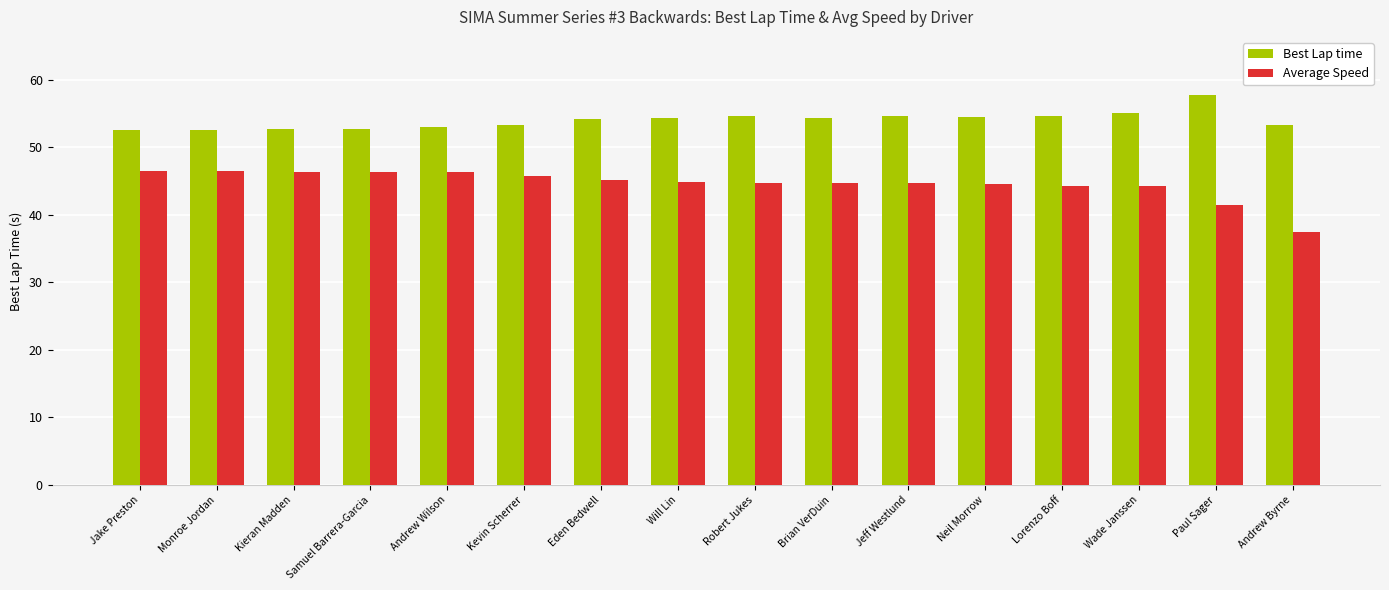

What position from the left is Paul Sager?

15